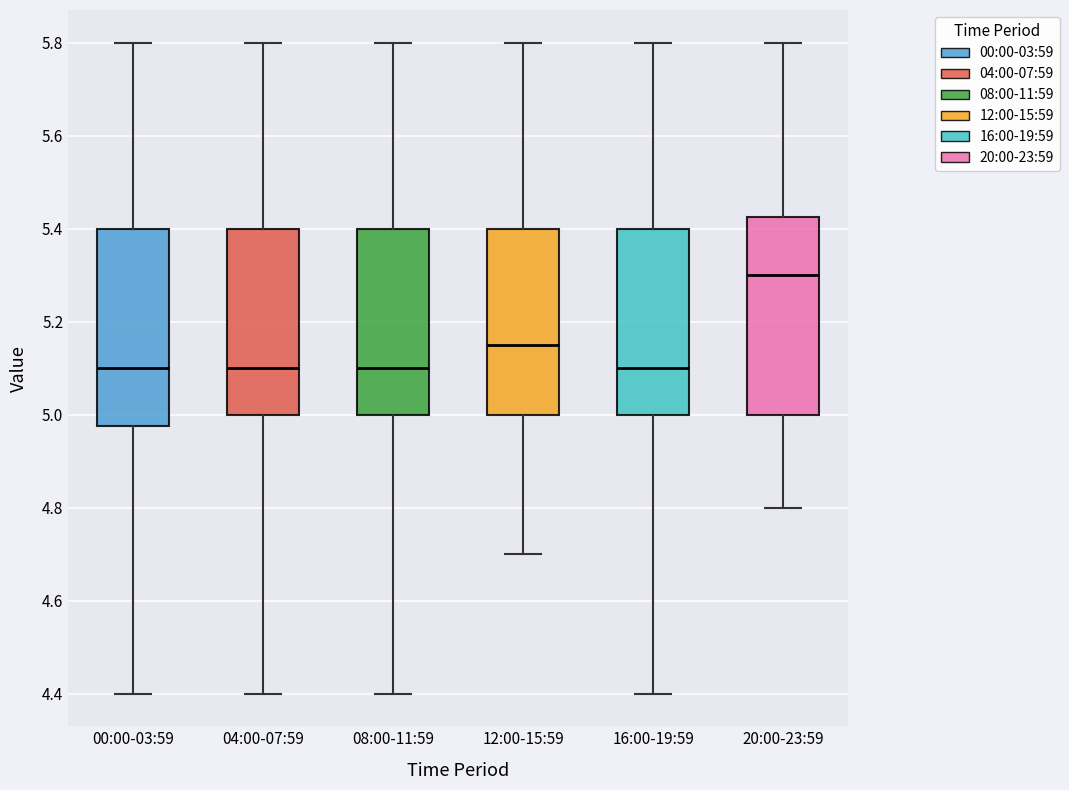

Where does the upper whisker of the box for 16:00-19:59 end on the y-axis? The values are not printed on the chart, so give them approximately, as read against the axis.

5.80